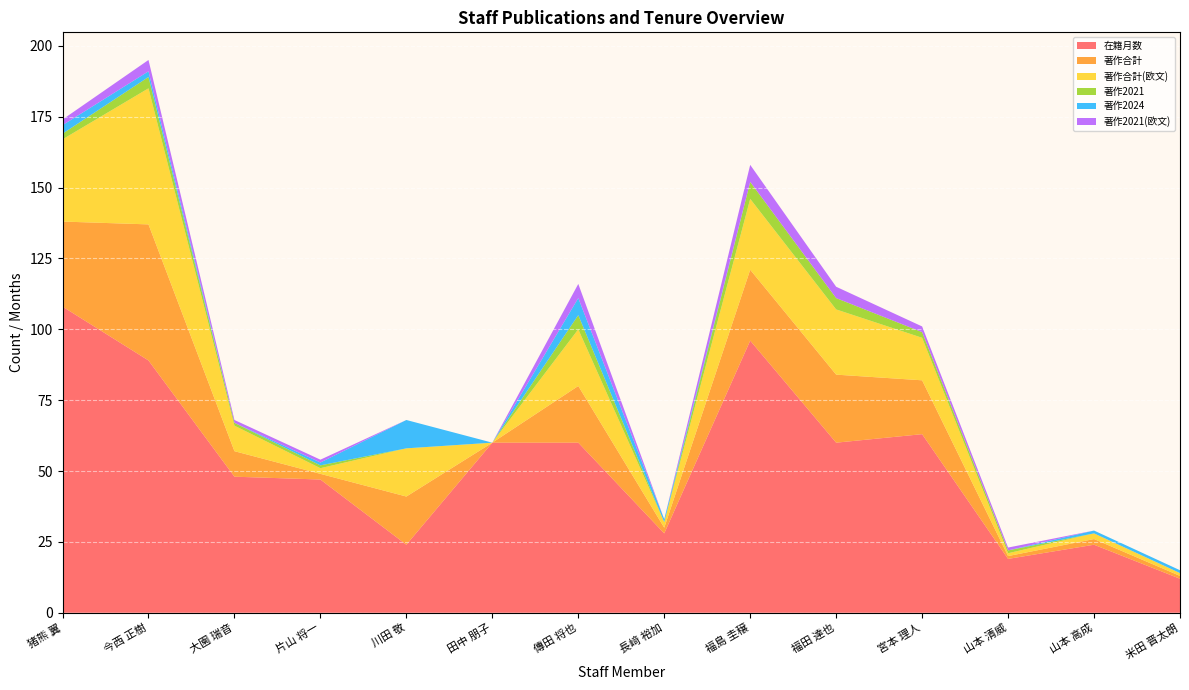

Reading right to left, list all the values displayed in this chart.

在籍月数: 米田 晋太朗=12	山本 高成=24	山本 清威=19	宮本 理人=63	福田 達也=60	福島 圭穣=96	長﨑 裕加=28	傳田 将也=60	田中 朋子=60	川田 敬=24	片山 将一=47	大園 瑞音=48	今西 正樹=89	猪熊 翼=108
著作合計: 米田 晋太朗=1	山本 高成=2	山本 清威=1	宮本 理人=19	福田 達也=24	福島 圭穣=25	長﨑 裕加=2	傳田 将也=20	田中 朋子=0	川田 敬=17	片山 将一=2	大園 瑞音=9	今西 正樹=48	猪熊 翼=30
著作合計(欧文): 米田 晋太朗=1	山本 高成=2	山本 清威=1	宮本 理人=15	福田 達也=23	福島 圭穣=25	長﨑 裕加=2	傳田 将也=20	田中 朋子=0	川田 敬=17	片山 将一=2	大園 瑞音=9	今西 正樹=48	猪熊 翼=29
著作2021: 米田 晋太朗=0	山本 高成=0	山本 清威=1	宮本 理人=2	福田 達也=4	福島 圭穣=6	長﨑 裕加=0	傳田 将也=5	田中 朋子=0	川田 敬=0	片山 将一=1	大園 瑞音=1	今西 正樹=4	猪熊 翼=2
著作2024: 米田 晋太朗=1	山本 高成=1	山本 清威=0	宮本 理人=0	福田 達也=0	福島 圭穣=0	長﨑 裕加=1	傳田 将也=6	田中 朋子=0	川田 敬=10	片山 将一=1	大園 瑞音=0	今西 正樹=2	猪熊 翼=3
著作2021(欧文): 米田 晋太朗=0	山本 高成=0	山本 清威=1	宮本 理人=2	福田 達也=4	福島 圭穣=6	長﨑 裕加=0	傳田 将也=5	田中 朋子=0	川田 敬=0	片山 将一=1	大園 瑞音=1	今西 正樹=4	猪熊 翼=2